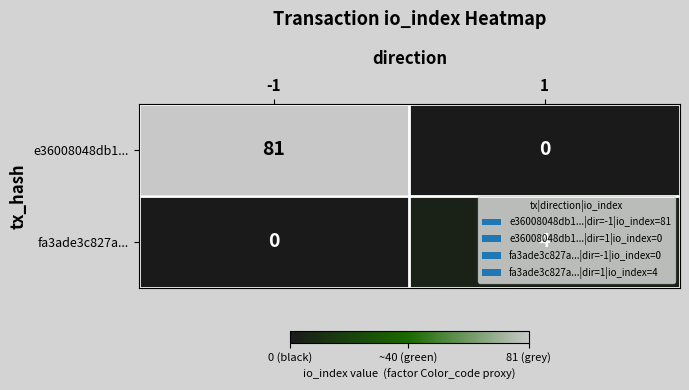

What is the difference between the maximum and minimum values in the fa3ade3c827a... series?

4